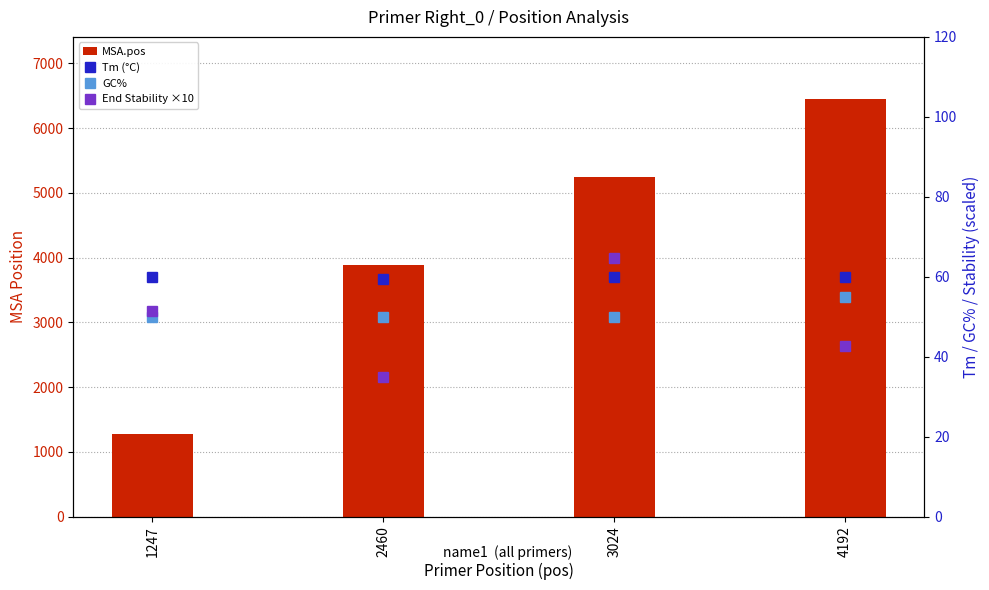

How many data points does each series have?

4